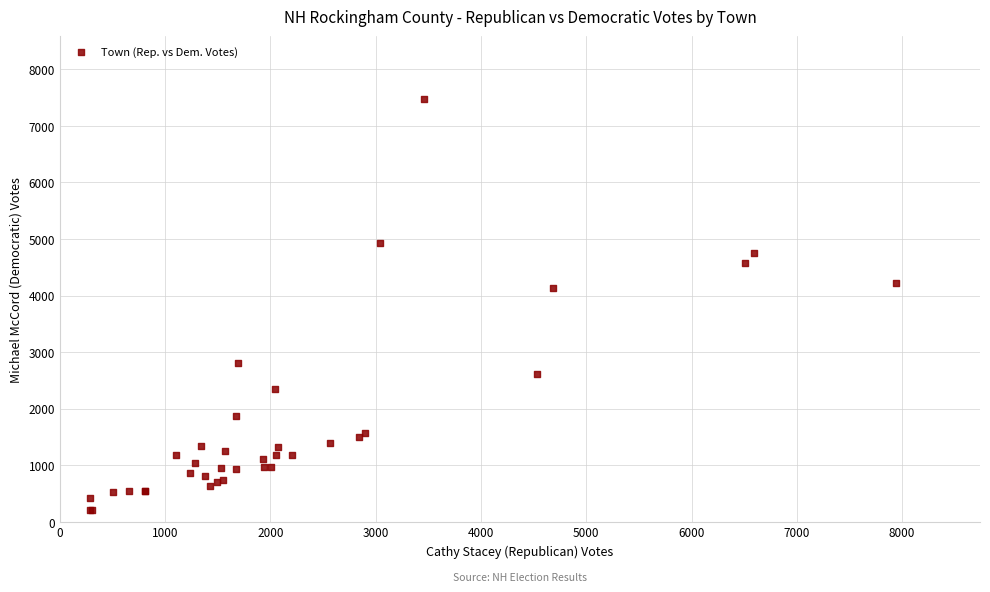

What Y value in the scatter plot is closest to 3836?

4136